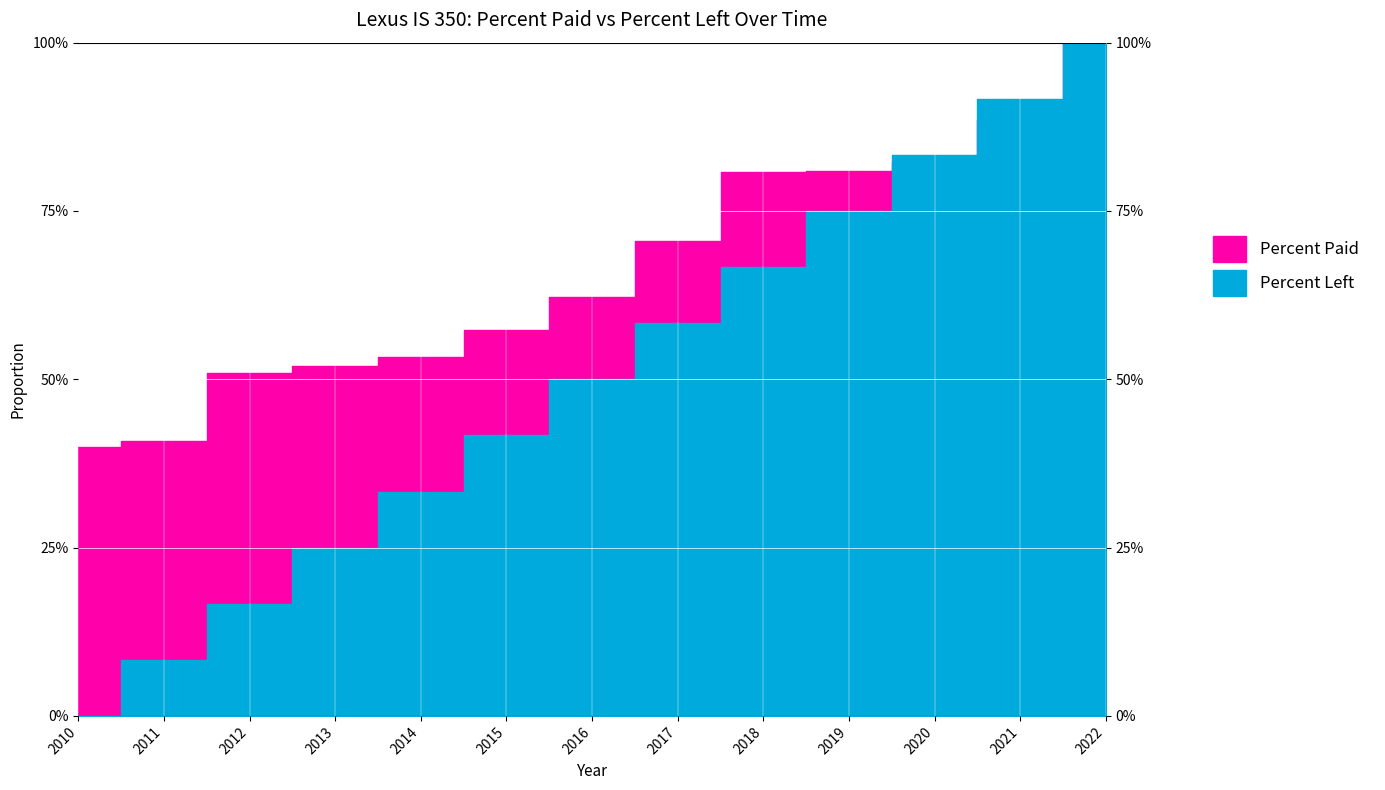

True or false: Percent Left has more than 1 interior local peaks.

False